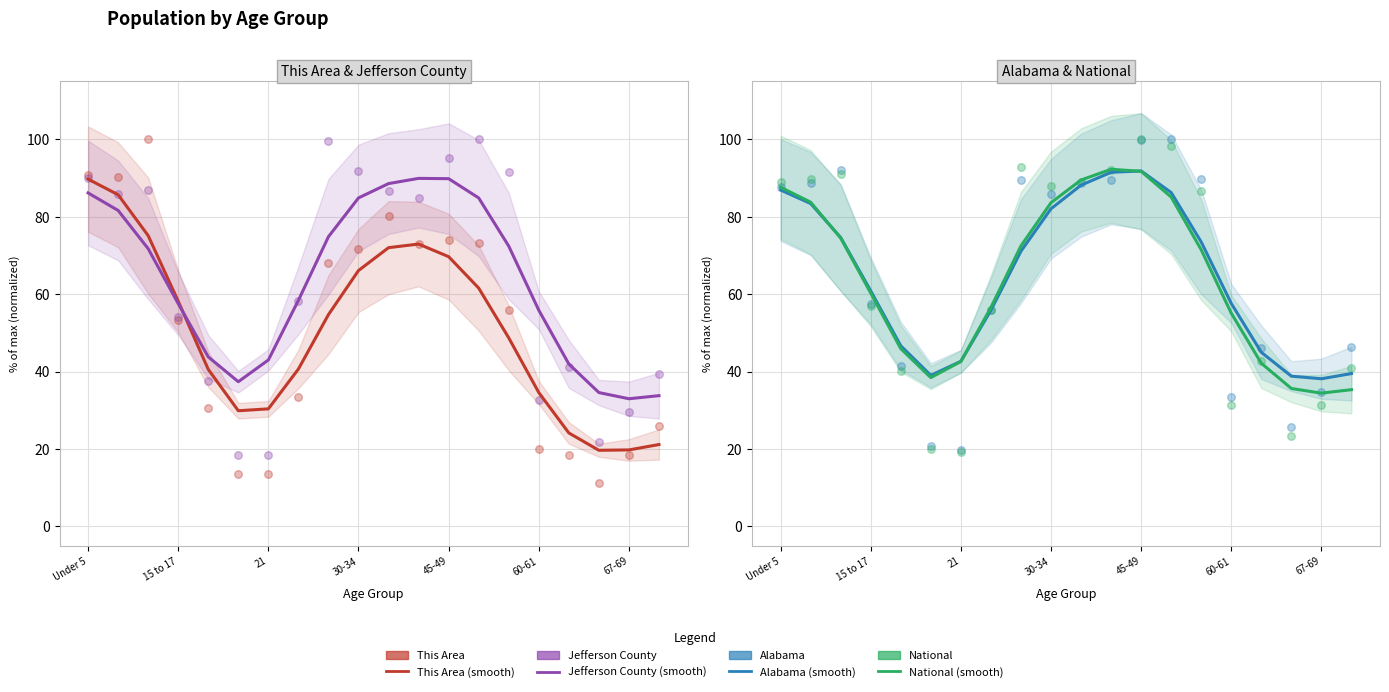

At which category is the sum across all series the highest?

Under 5